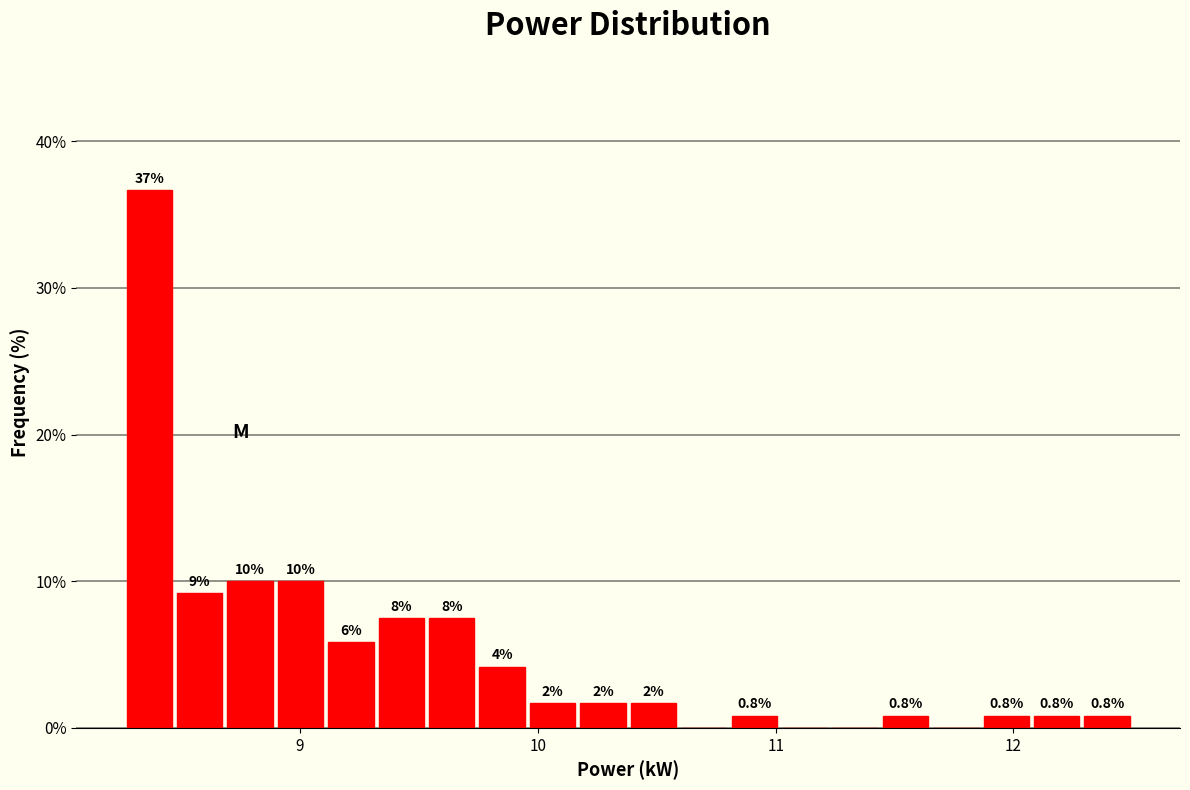

Around what value on the x-axis is the tallest bar? Give the approximate position of its centre, as read against the axis.

8.4